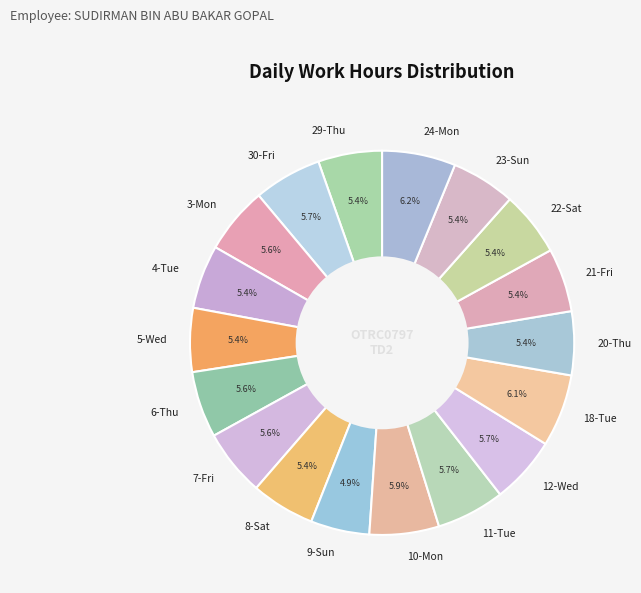

What percentage is NOT represented by 4-Tue?

94.6%